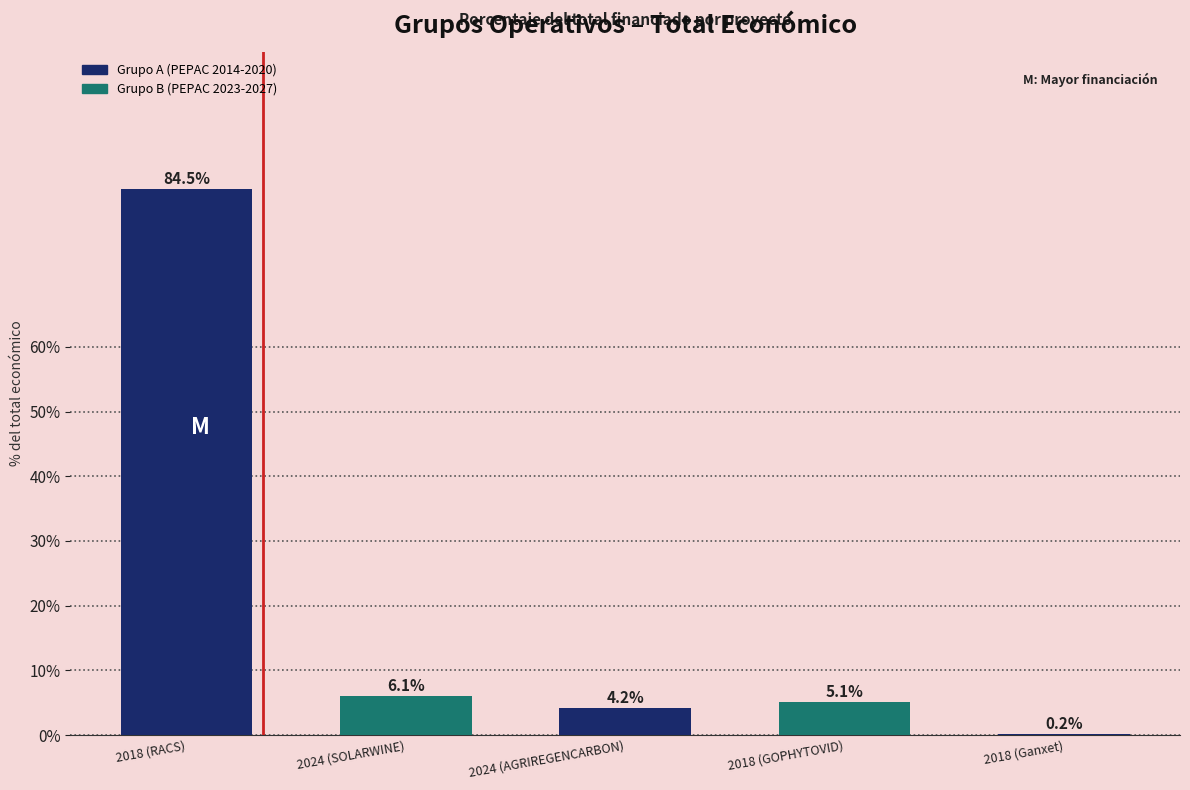

Read the value at 2024 (SOLARWINE).

6.1